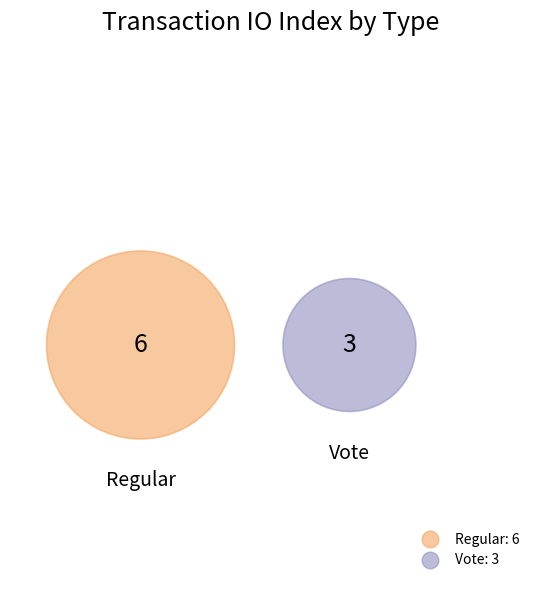

To the nearest percent, what is the difference between the largest and smallest slice percentages?

33%